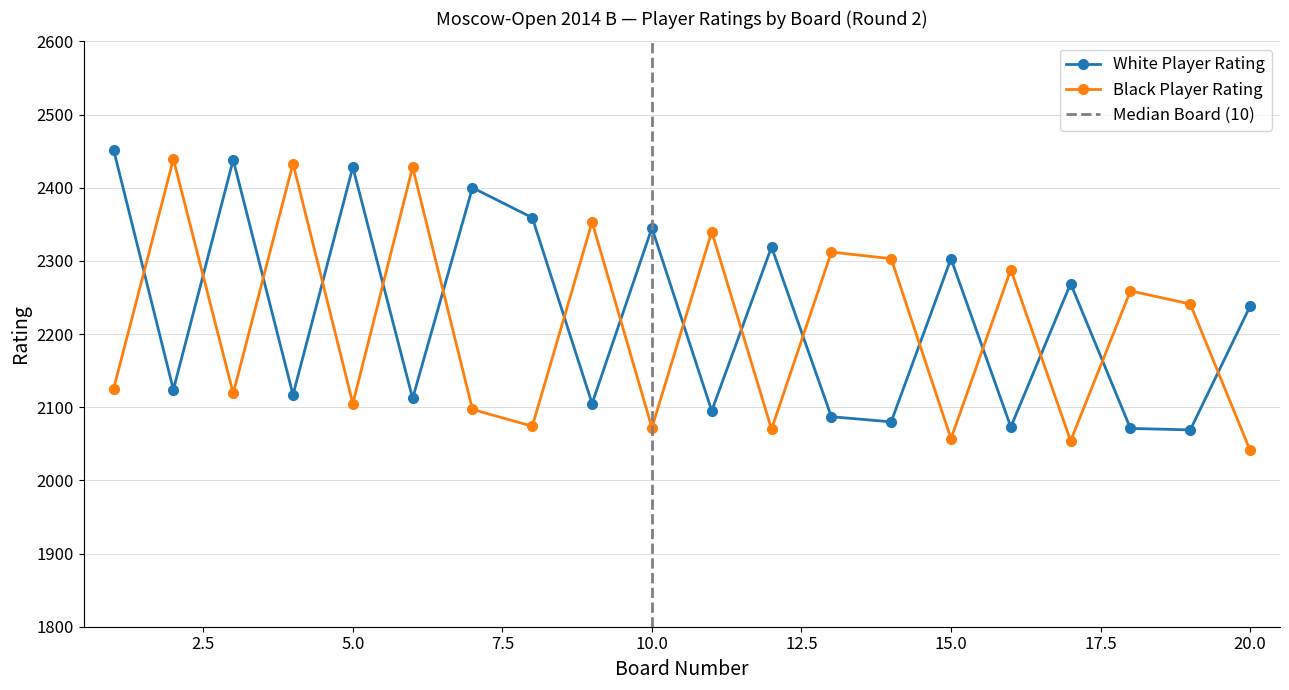

What is the sum of all Player Rating (White) values?

44484